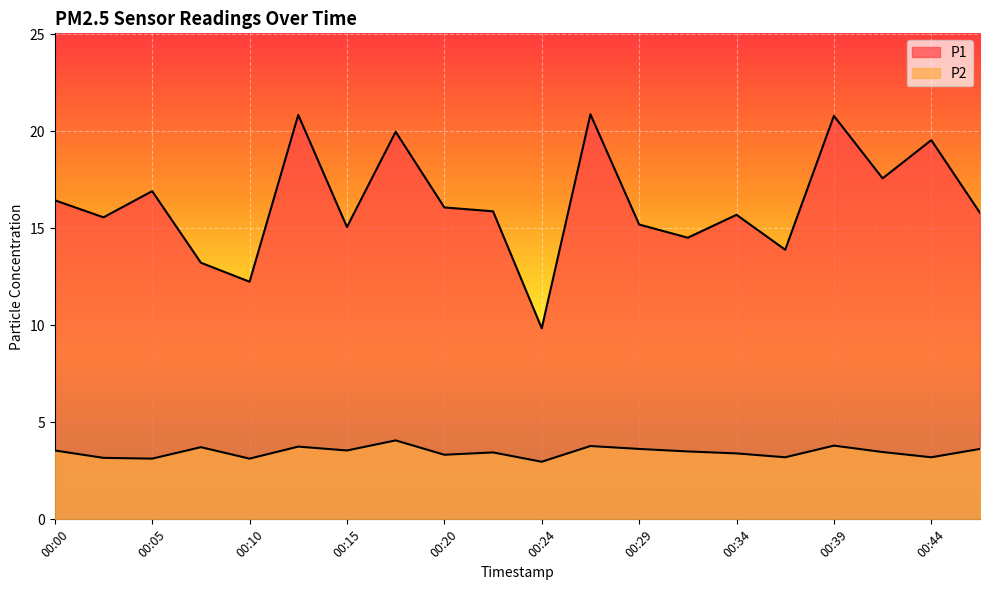

What is the value of the P2 point at the 4th from the left?

3.7